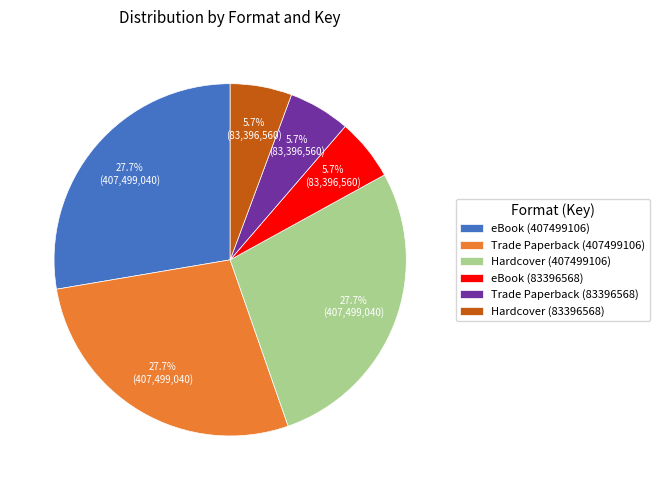

Do Trade Paperback (407499106) and Trade Paperback (83396568) together represent more than half of the pie?

No